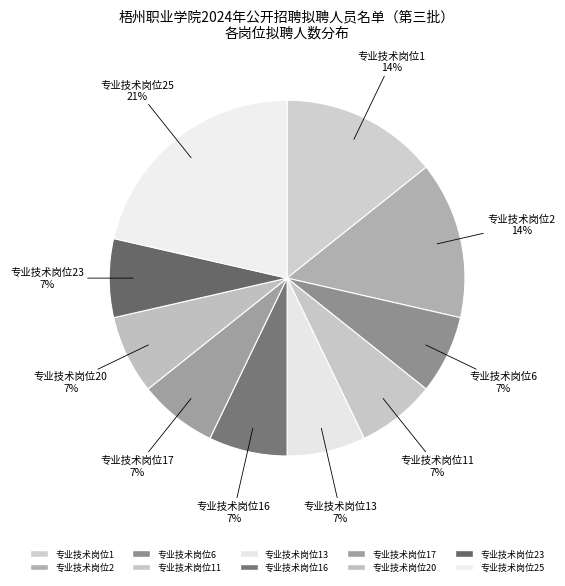

Which category has the biggest portion of the pie?

专业技术岗位25